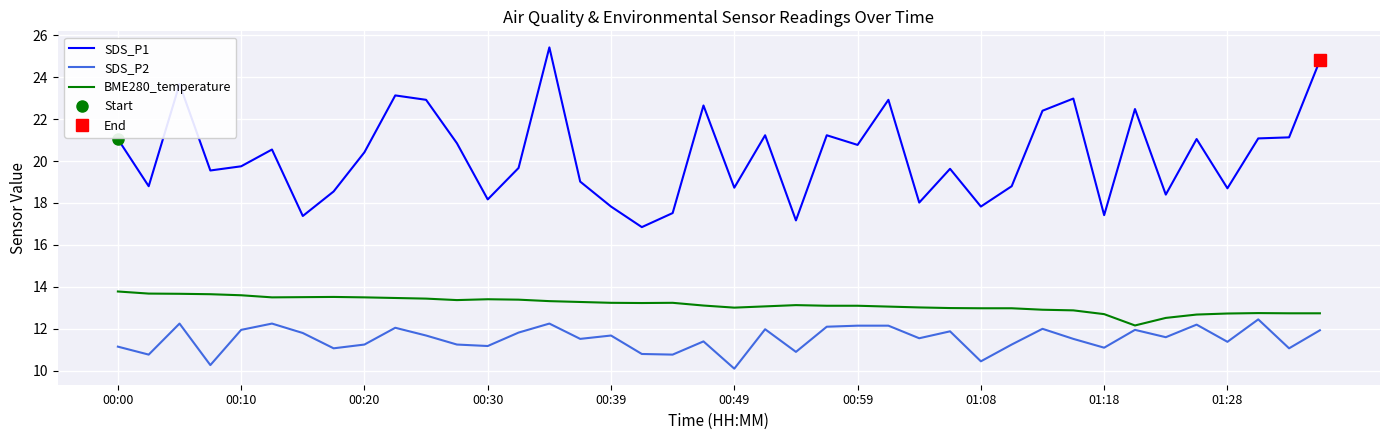

True or false: SDS_P2 has more than 0 points higher than both neighbors.

True